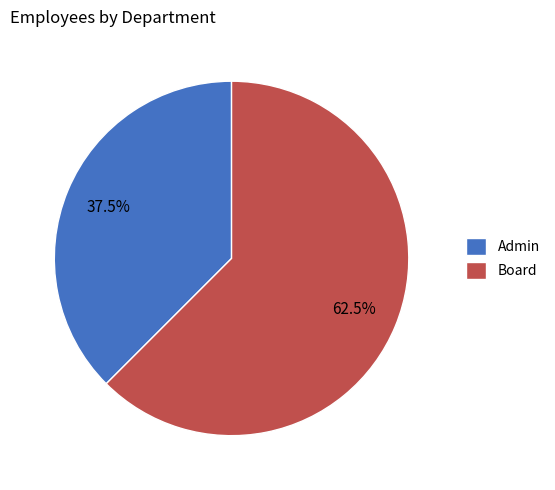

Approximately how many times larger is the value at Board compared to Admin?

1.7